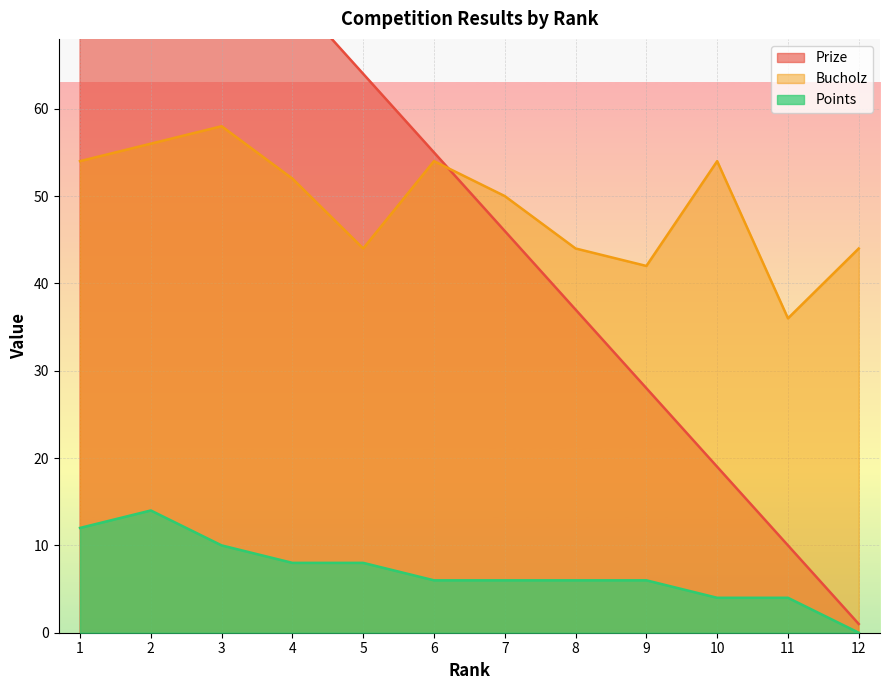

What is the spread (max minus min) of values at 1?

88